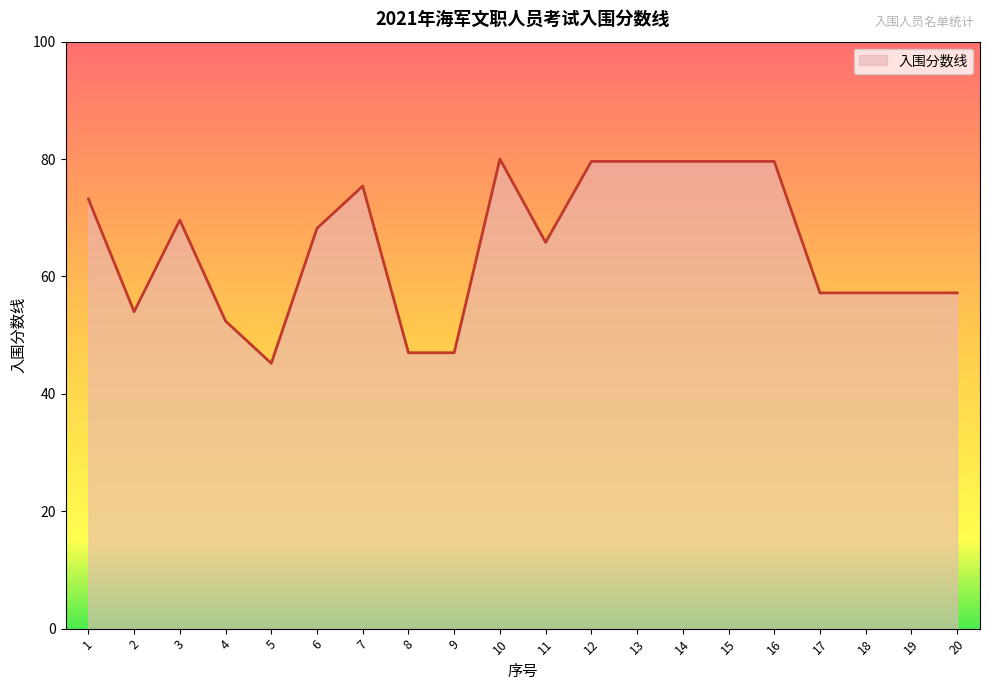

The value at 14 is 49.3. True or false?

False